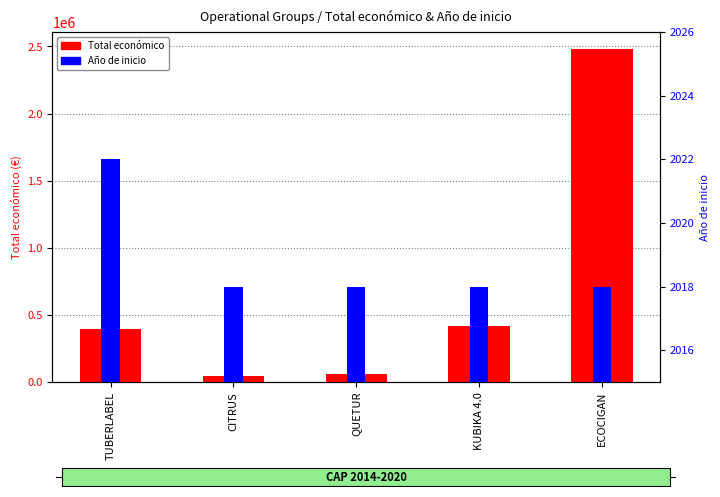

Does the chart contain any negative values?

No